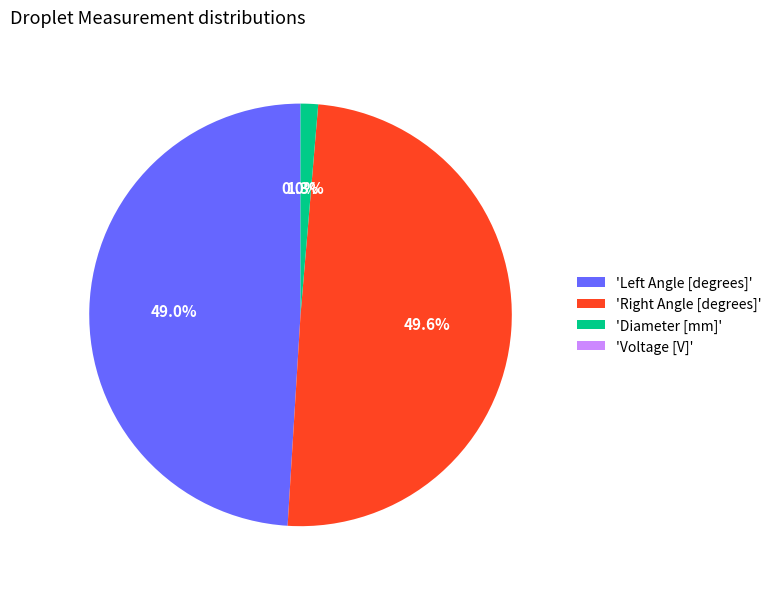

How many segments does this pie chart have?

4